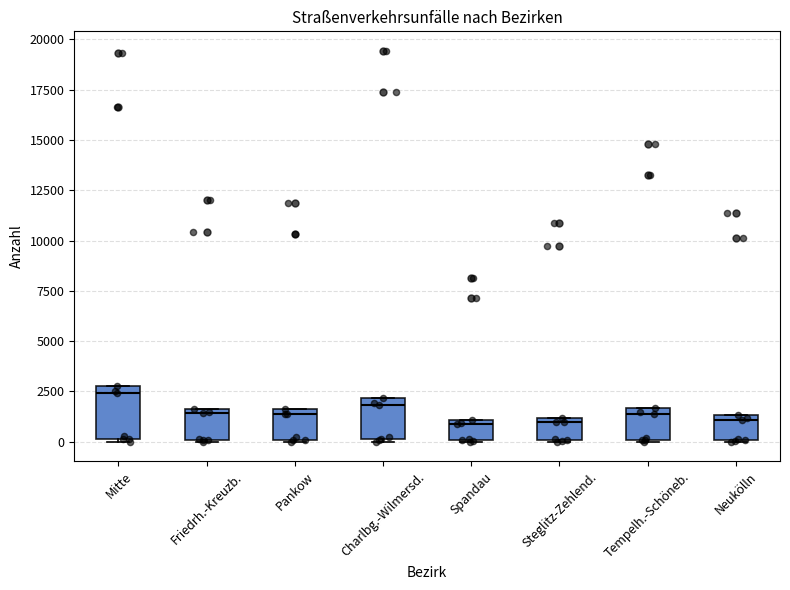

Reading left to right, read every box against the y-axis: the position of its median line, the range the box covers, and the ends of its whiskers. The values are not printed on the chart, so give them approximately, as read against the axis.

Mitte: median 2500, box 0 to 3000, whiskers 0 (just below the box's lower edge) to 3000
Friedrh.-Kreuzb.: median 1500 (just below the box's upper edge), box 0 to 1500, whiskers 0 to 1500
Pankow: median 1500 (just below the box's upper edge), box 0 to 1500, whiskers 0 to 1500
Charlbg.-Wilmersd.: median 2000 (just below the box's upper edge), box 0 to 2000, whiskers 0 to 2000
Spandau: median 1000 (just below the box's upper edge), box 0 to 1000, whiskers 0 to 1000
Steglitz-Zehlend.: median 1000 (just below the box's upper edge), box 0 to 1000, whiskers 0 to 1000
Tempelh.-Schöneb.: median 1500 (just below the box's upper edge), box 0 to 1500, whiskers 0 to 1500
Neukölln: median 1000, box 0 to 1500, whiskers 0 to 1500